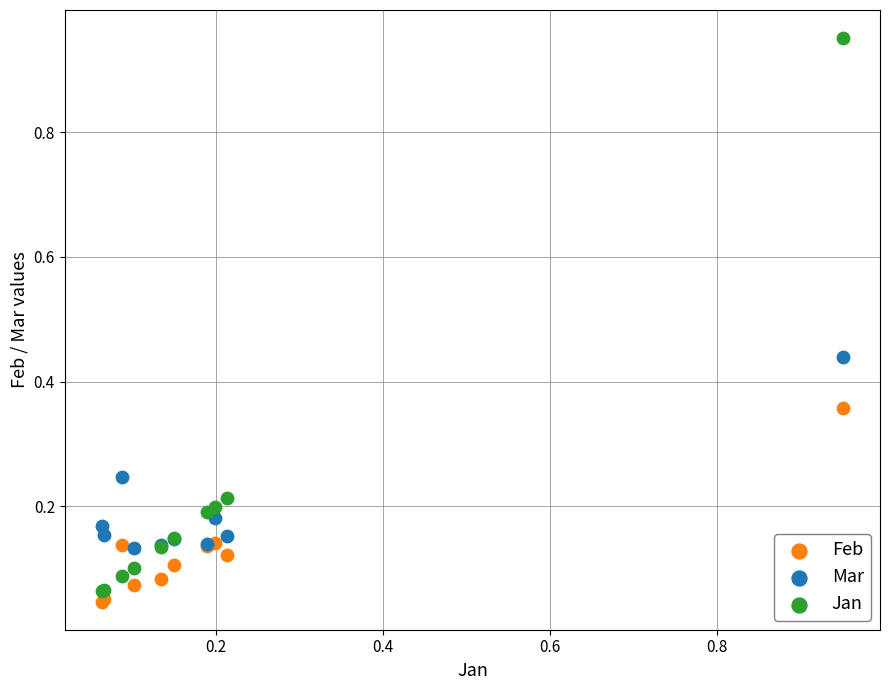

What are all the series names shown in the legend?

Feb, Mar, Jan